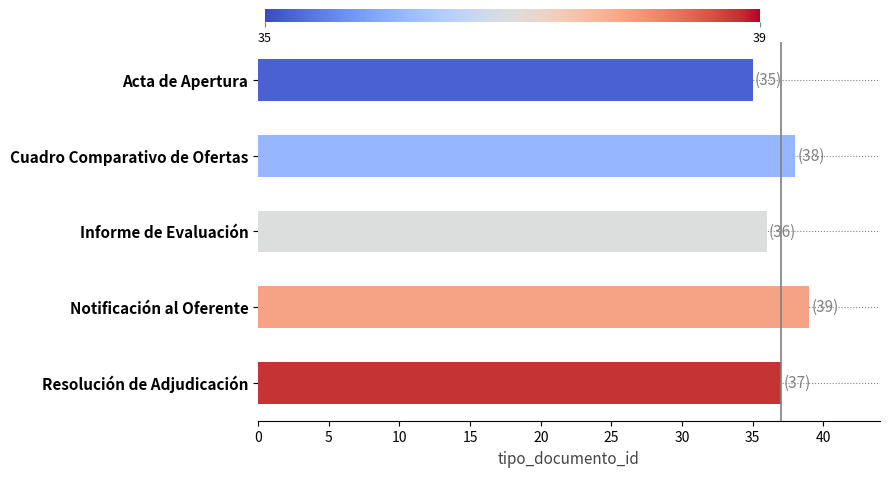

Is it true that the value at Cuadro Comparativo de Ofertas is 38?

True